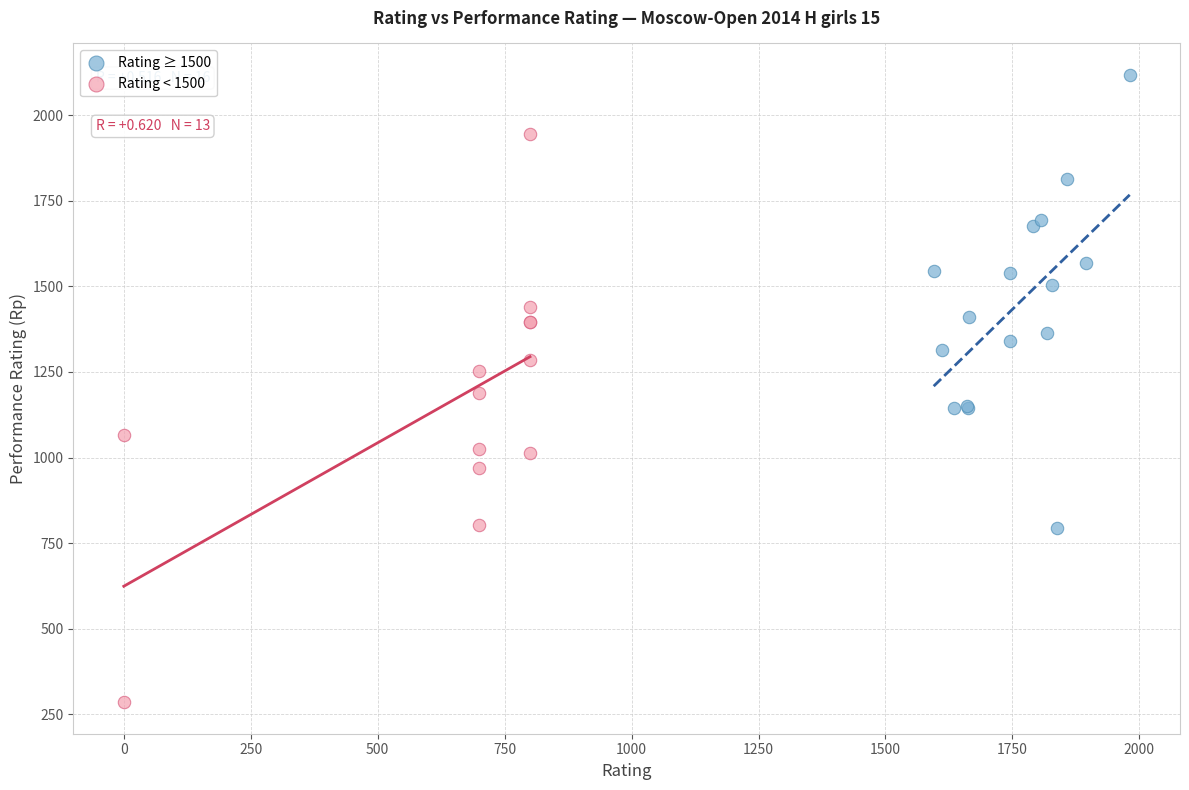

What are all the series names shown in the legend?

Rating ≥ 1500, Rating < 1500